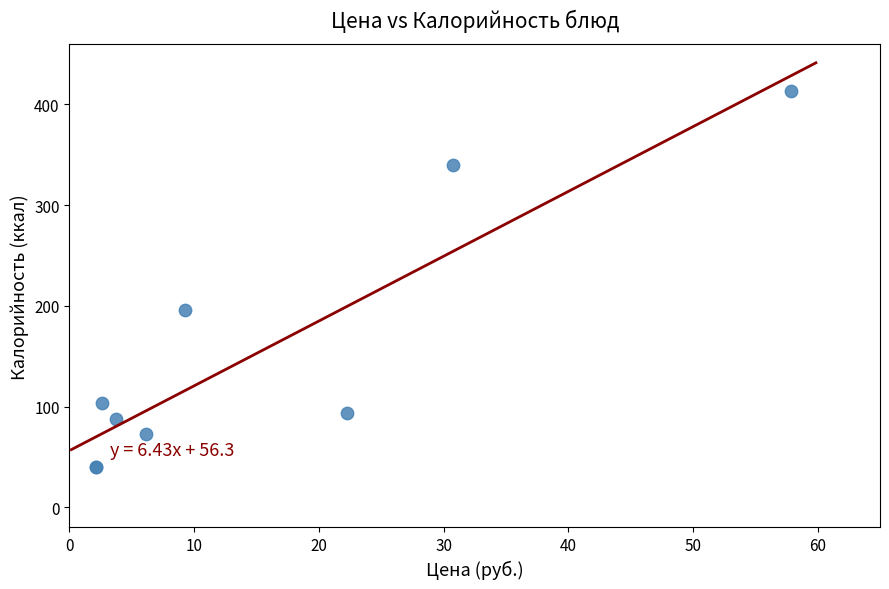

What Y value in the scatter plot is closest to 226?

196.1